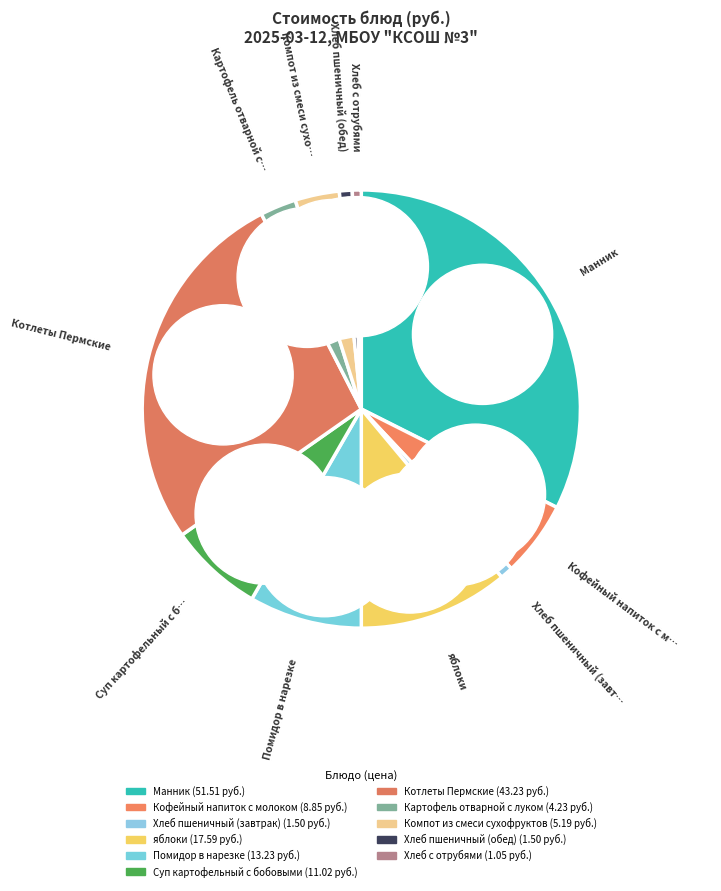

How many segments does this pie chart have?

11